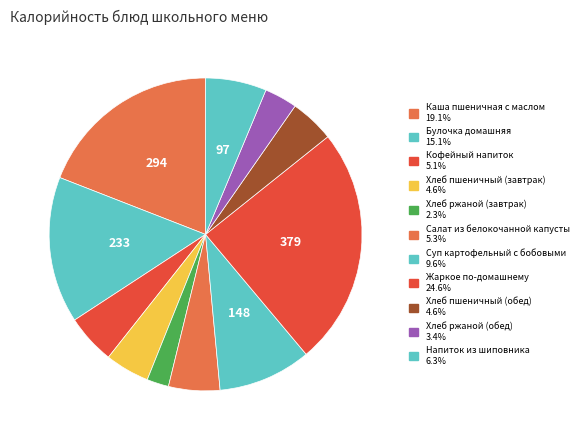

To the nearest percent, what portion does Хлеб пшеничный (завтрак) represent?

5%